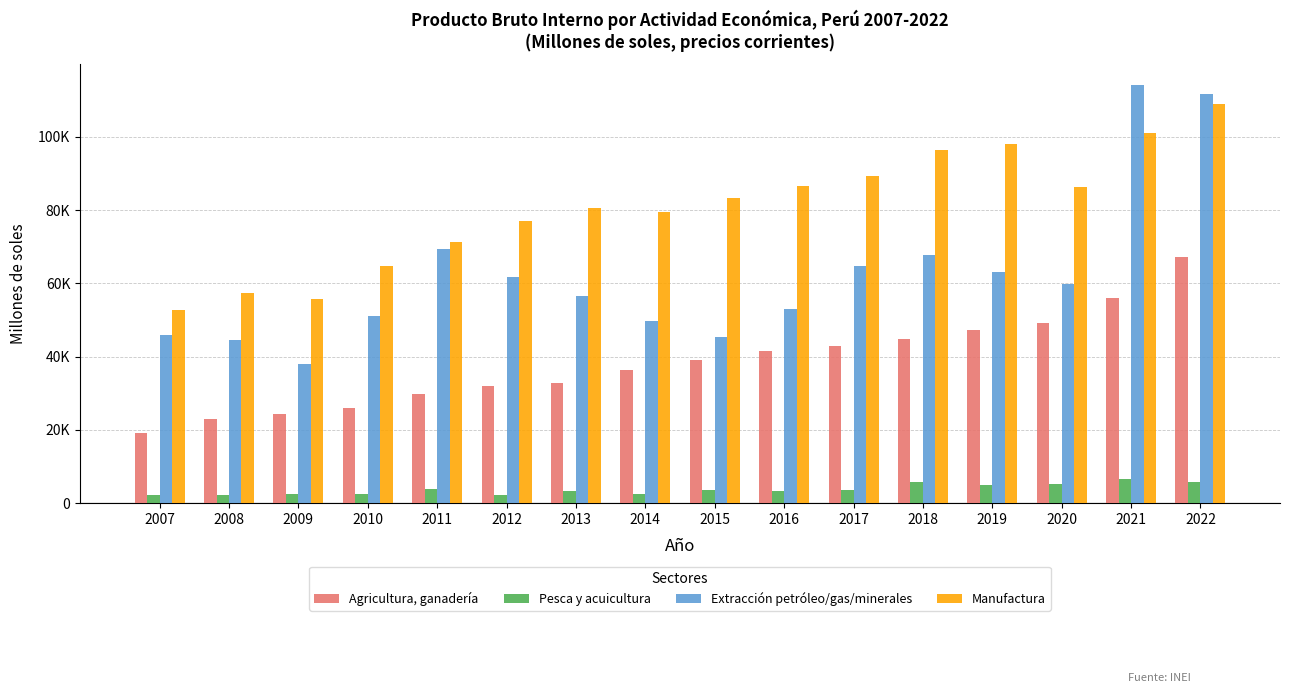

What is the value of the Extracción petróleo/gas/minerales bar at the 2nd from the left?

44419